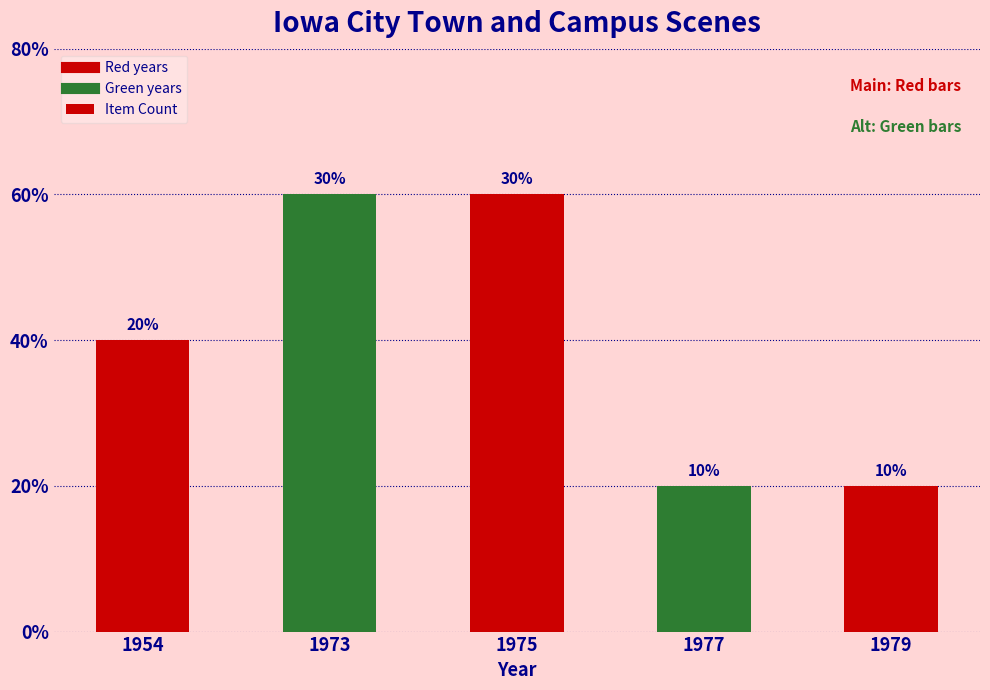

Does the chart contain any negative values?

No